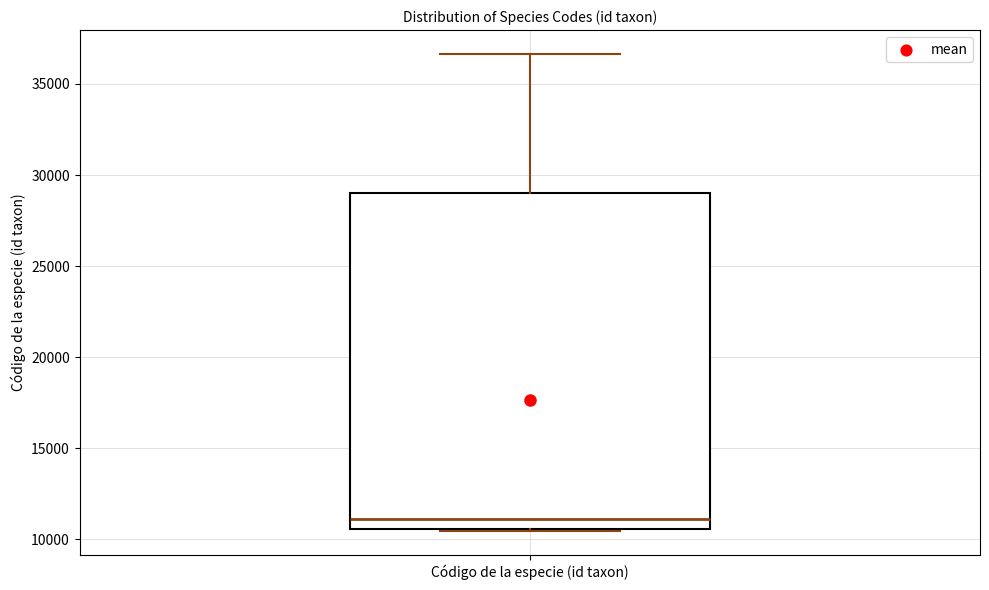

Where does the upper whisker of the box for Código de la especie (id taxon) end on the y-axis? The values are not printed on the chart, so give them approximately, as read against the axis.

36500